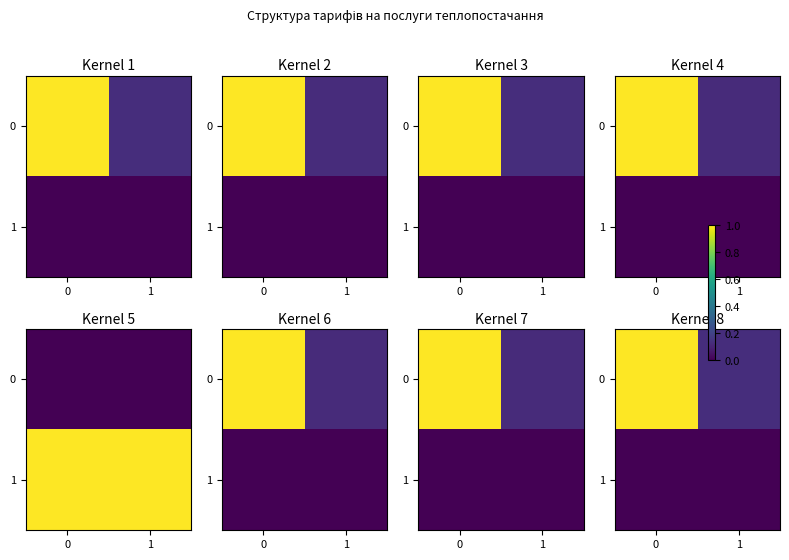

The value of 0 at 1 is 0.2. True or false?

False